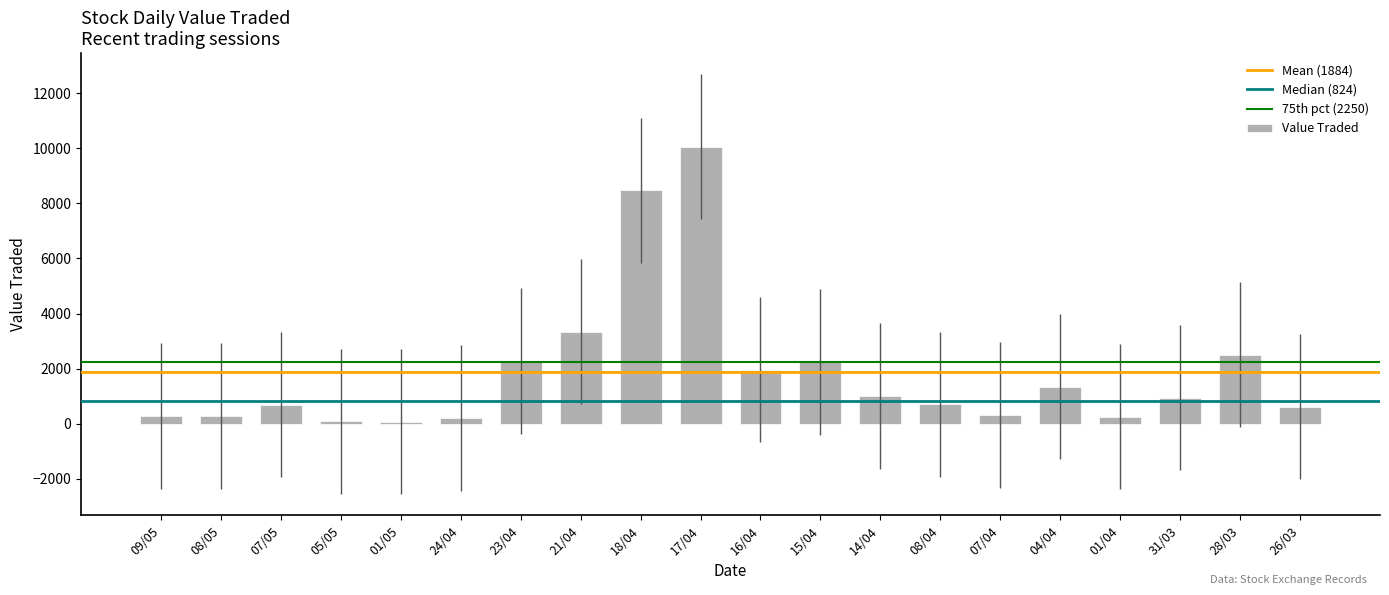

What position from the left is 28/03?

19